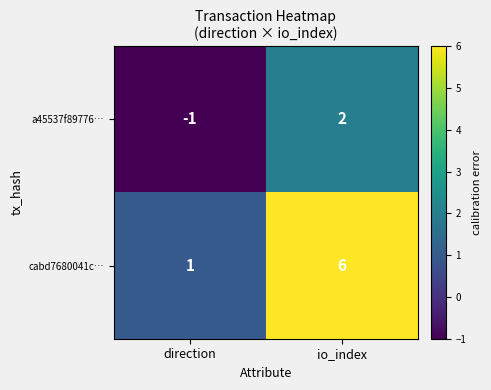

Count the number of categories in the chart.

2